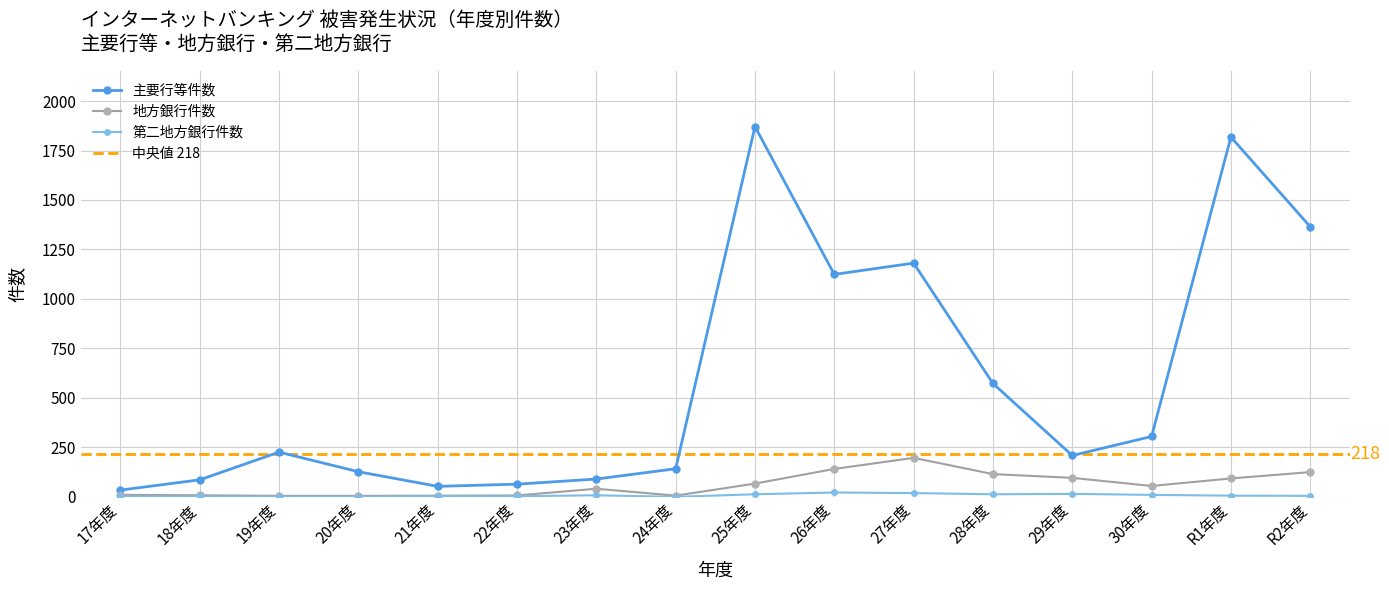

Where is 第二地方銀行件数 nearest to the value 11?

30年度